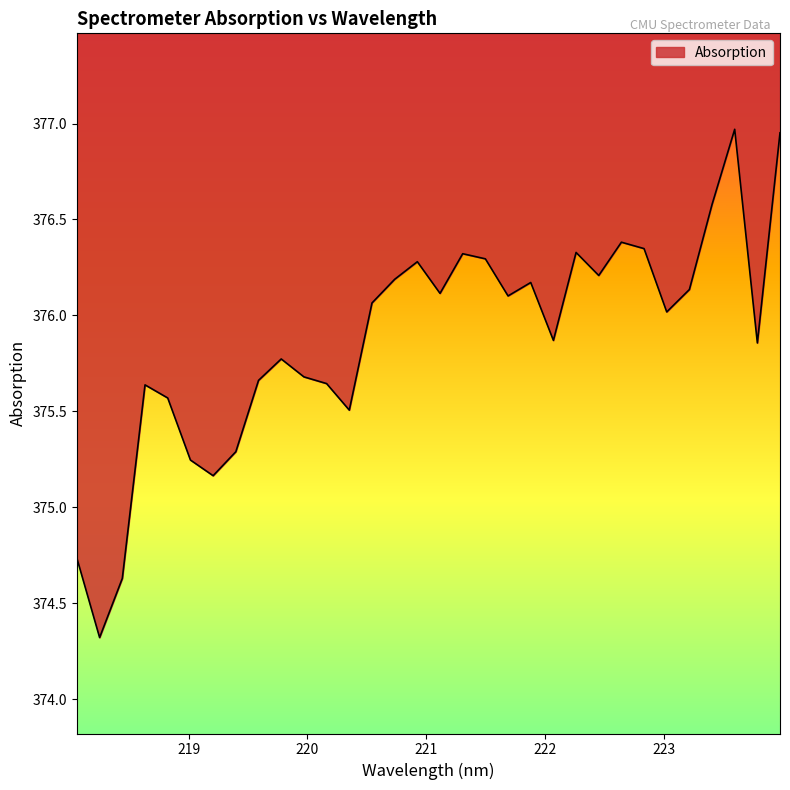

What is the change in value from 218.442 to 221.6902?

+1.5